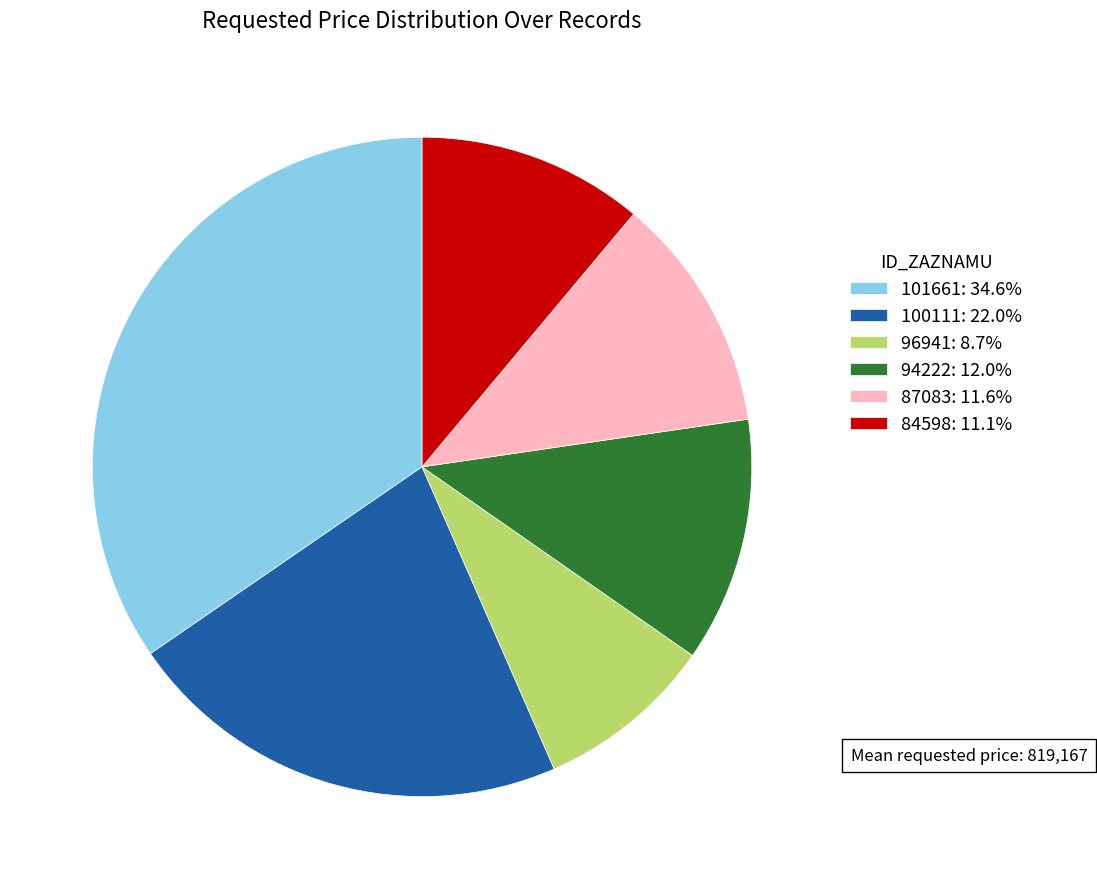

Is there a majority slice in this chart?

No